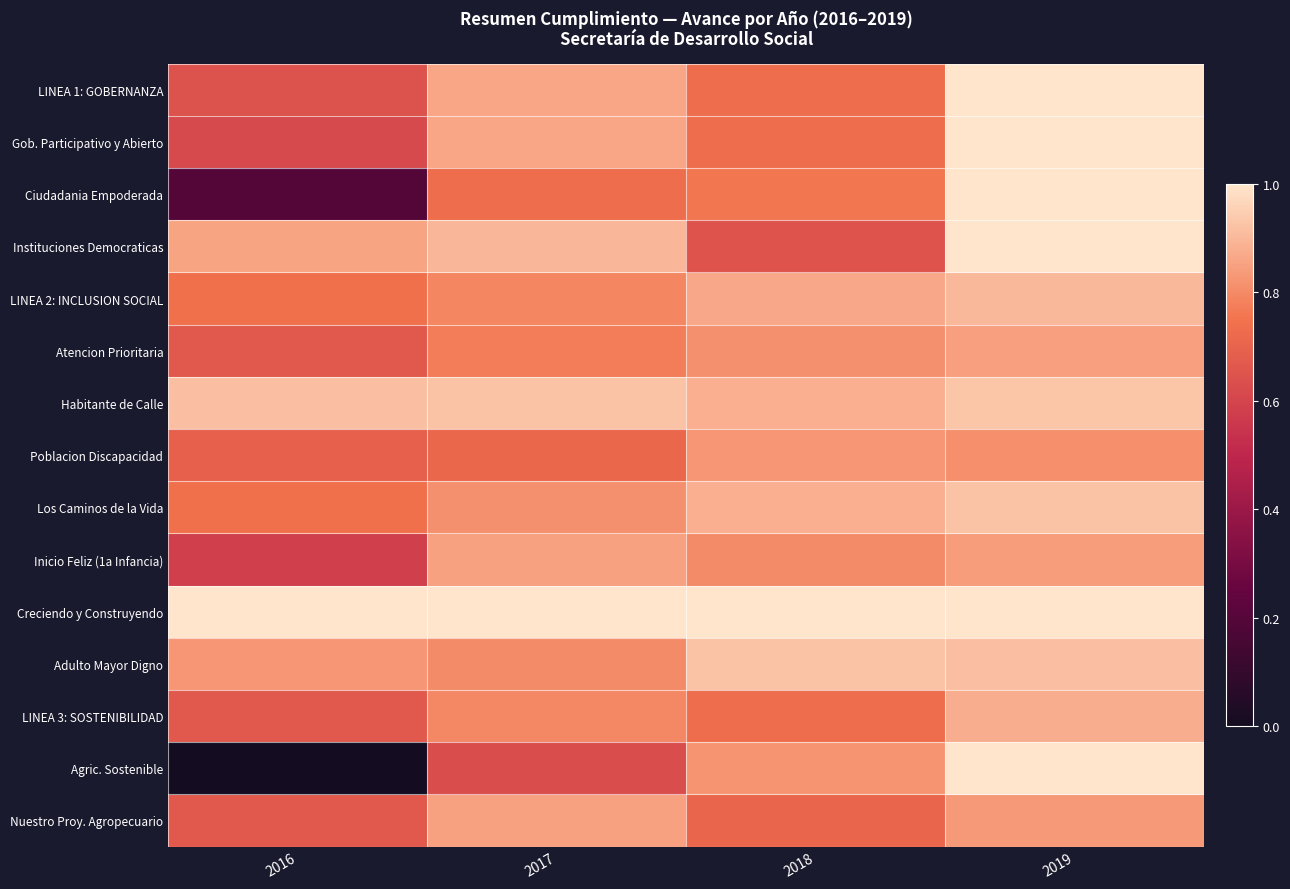

At how many categories does at least one series exceed 0?

4